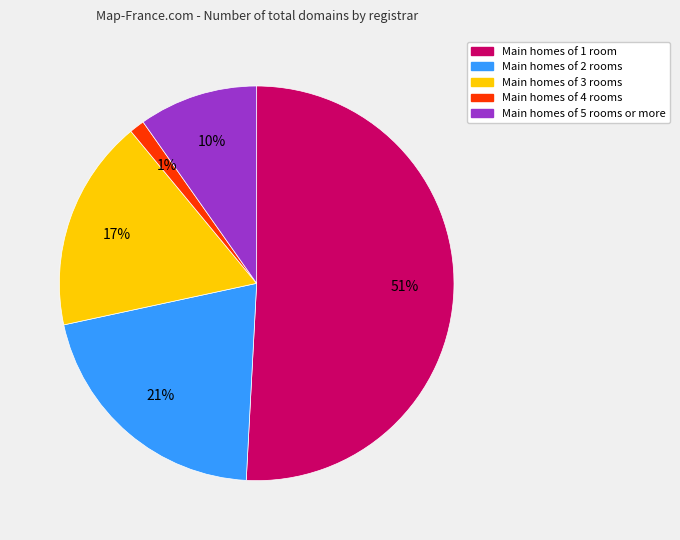

Does any single category account for the majority?

Yes